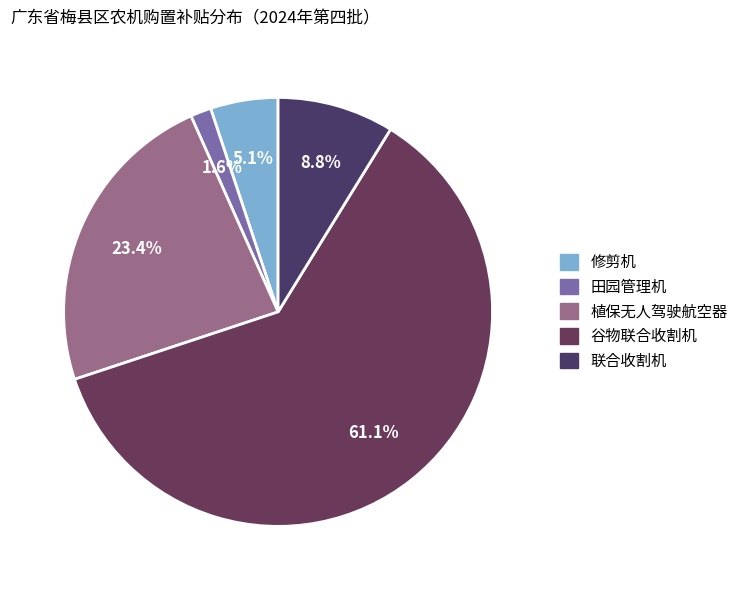

Rank the categories by value from lowest to highest.

田园管理机, 修剪机, 联合收割机, 植保无人驾驶航空器, 谷物联合收割机